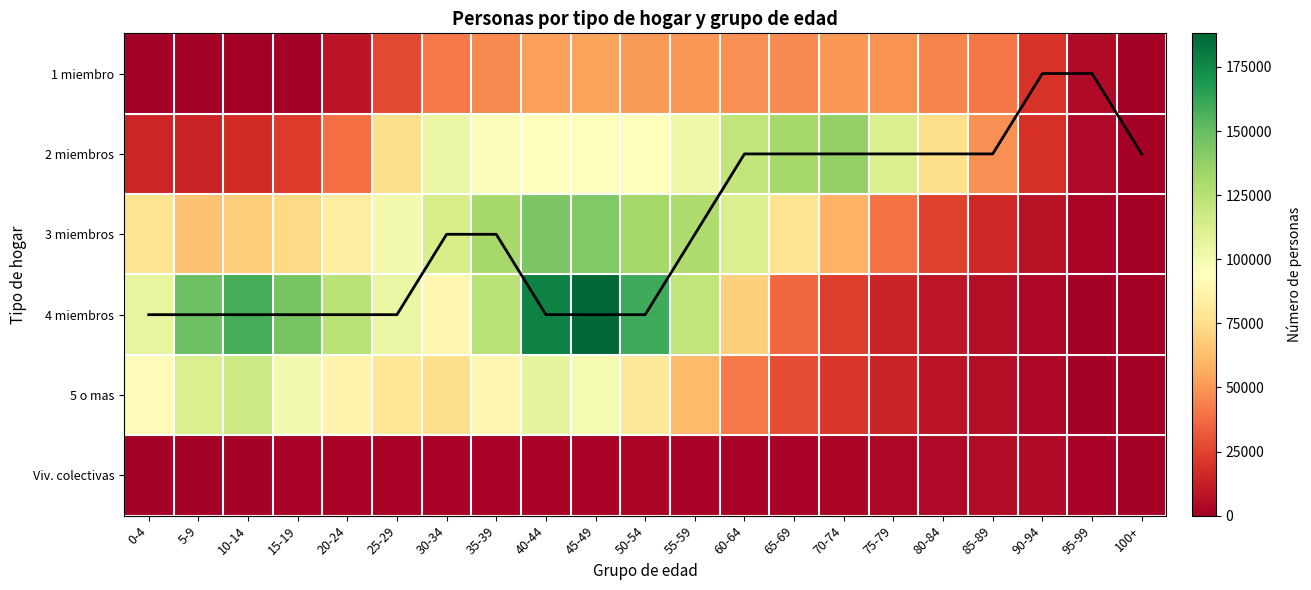

What is the sum of the 2 miembros values at 100+ and 80-84?

75923